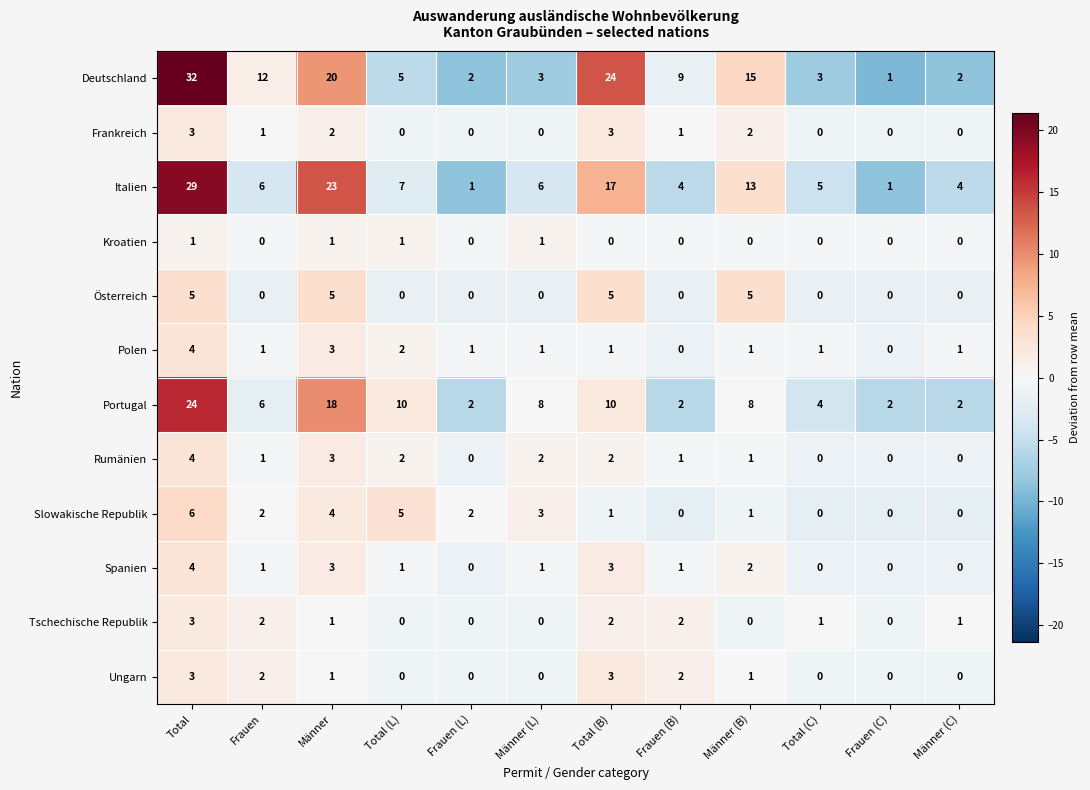

At how many categories does at least one series exceed 3?

10